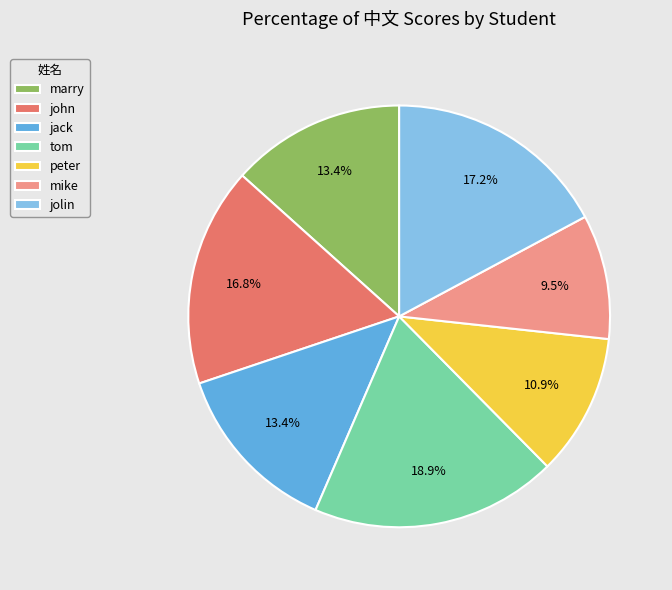

What portion of the pie excludes peter?

89.1%